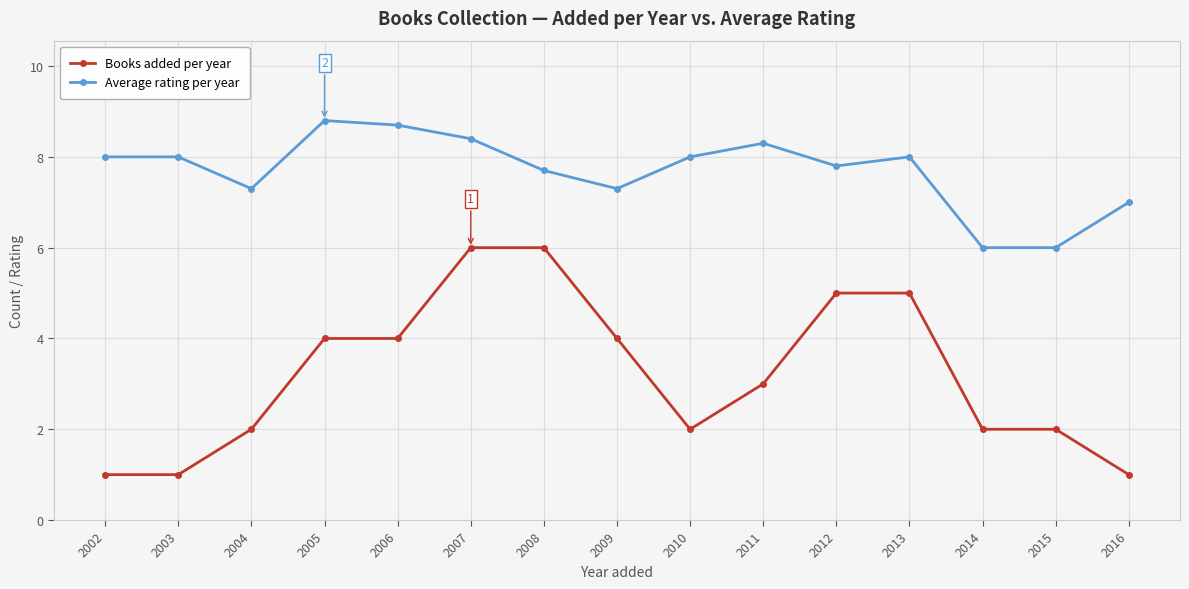

How many values in the Books added per year series are below 3?

7